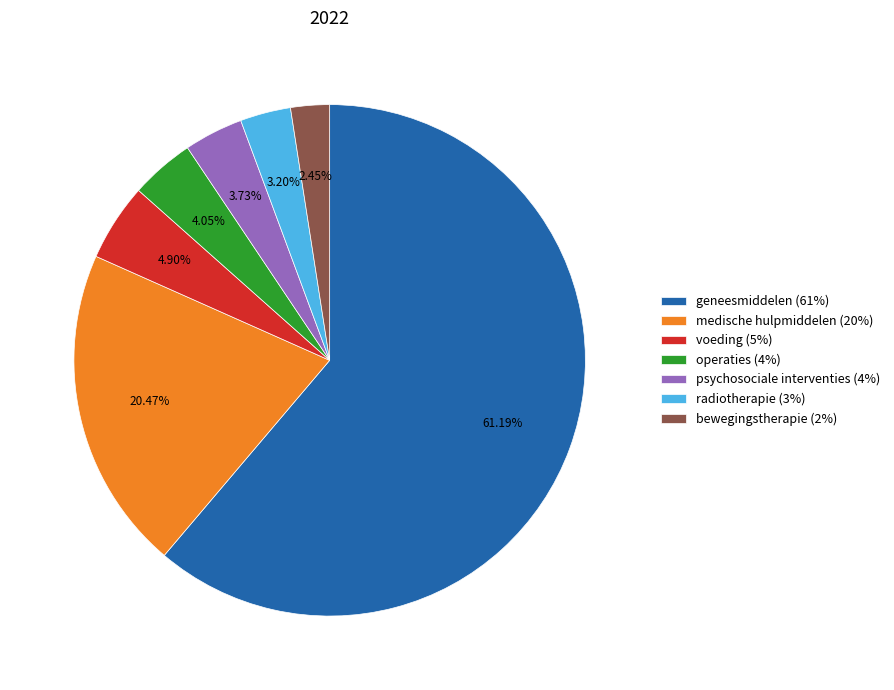

How many segments does this pie chart have?

7